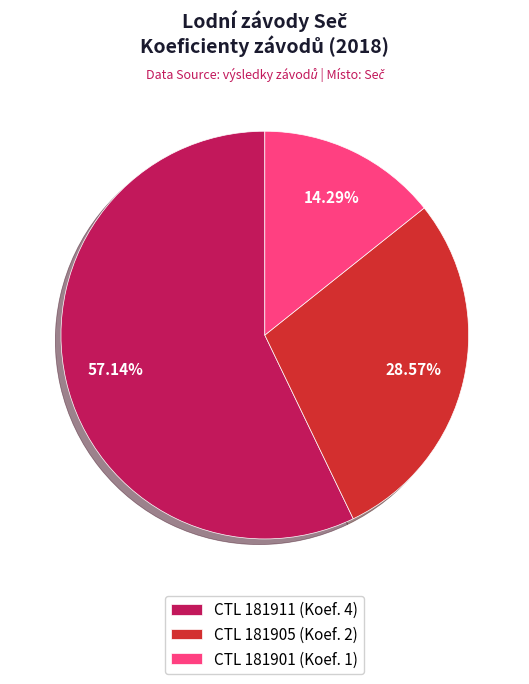

Is the sum of CTL 181901 (Koef. 1) and CTL 181905 (Koef. 2) greater than half?

No